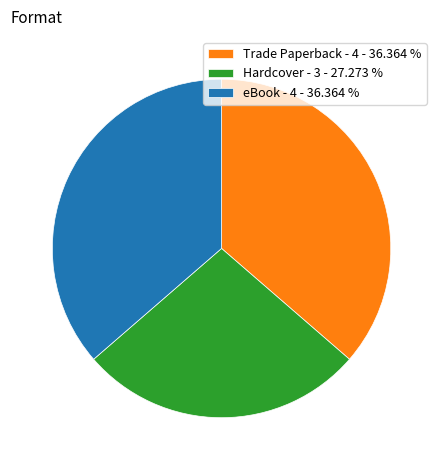

Between eBook - 4 - 36.364 % and Hardcover - 3 - 27.273 %, which is larger?

eBook - 4 - 36.364 %